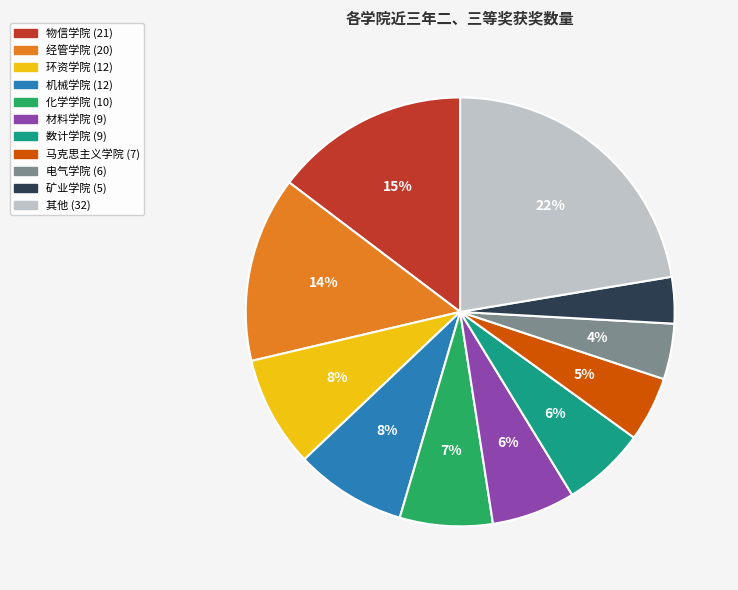

To the nearest percent, what is the difference between the largest and smallest slice percentages?

19%